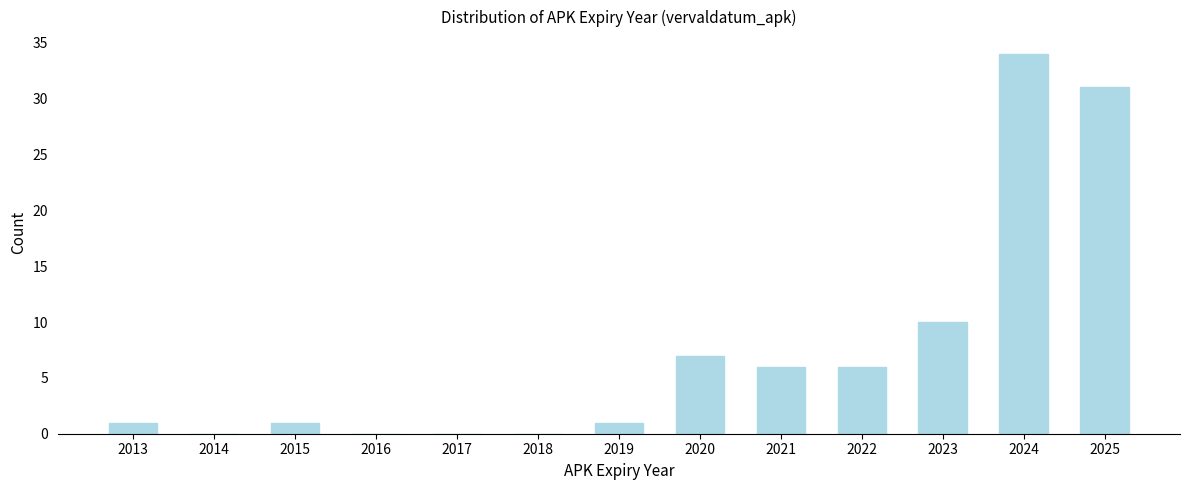

Reading left to right, list all the values displayed in this chart.

2013=1	2014=0	2015=1	2016=0	2017=0	2018=0	2019=1	2020=7	2021=6	2022=6	2023=10	2024=34	2025=31